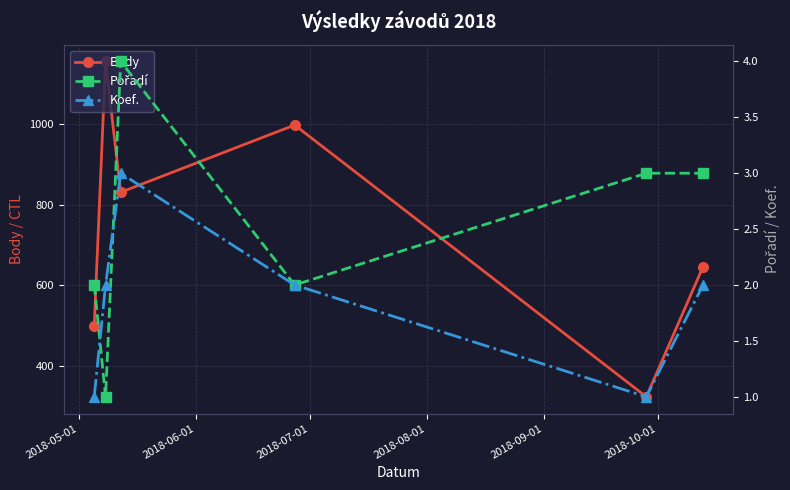

Which series has the widest spread of values?

Body